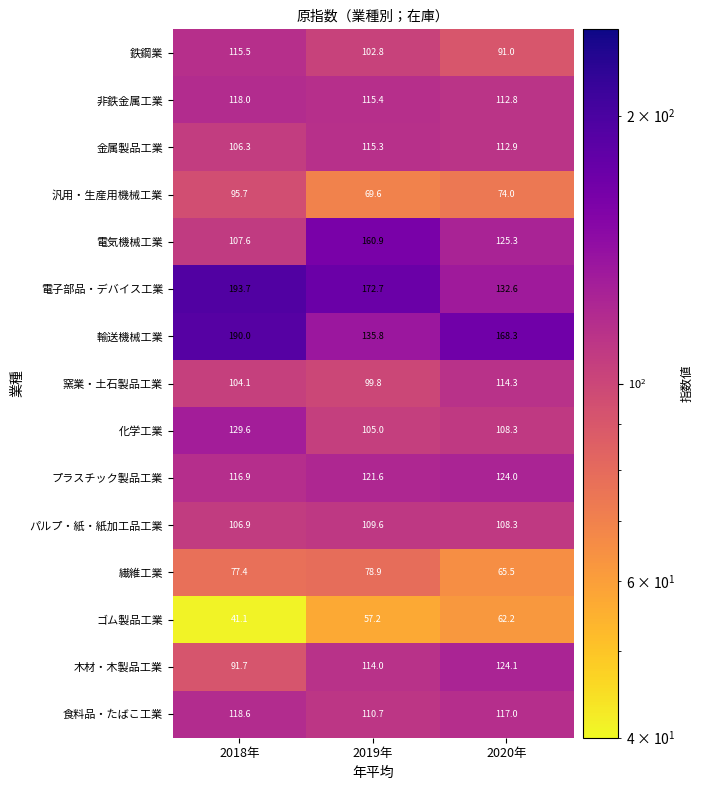

Where is 電子部品・デバイス工業 nearest to the value 163?

2019年